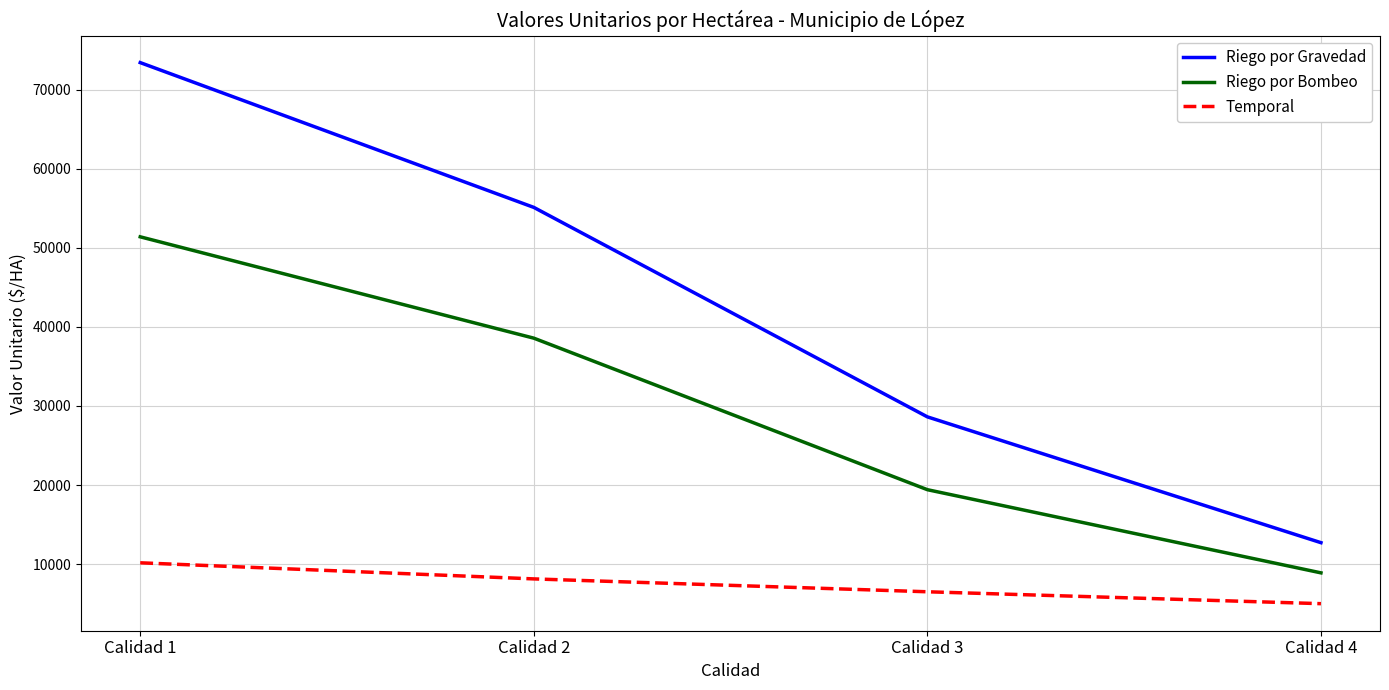

Which series has the largest range (max minus min)?

Riego por Gravedad